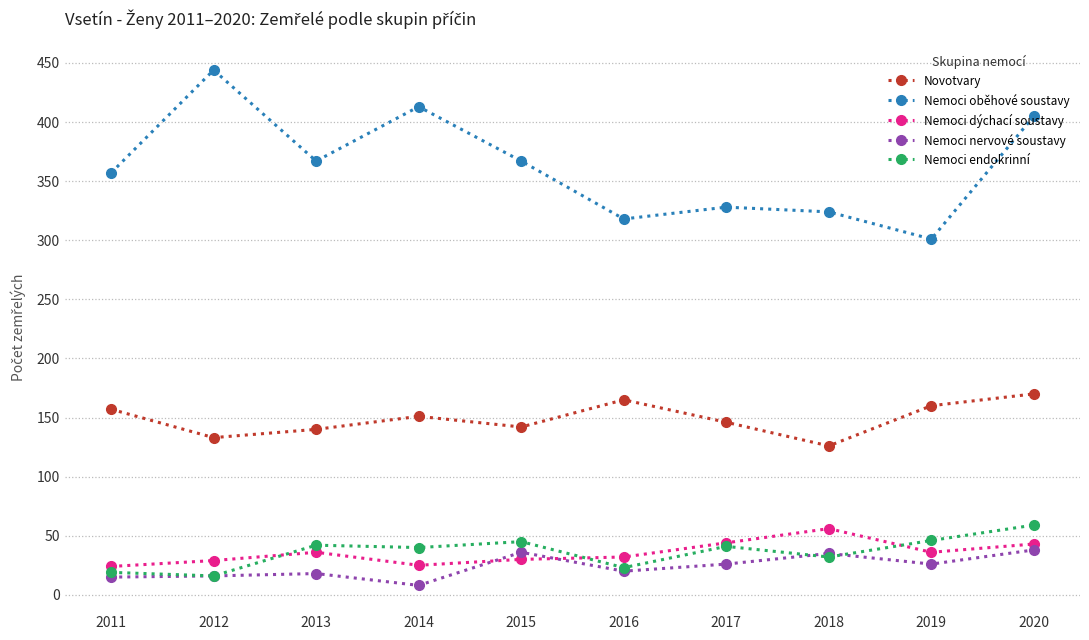

Which series has the largest total across all categories?

Nemoci oběhové soustavy